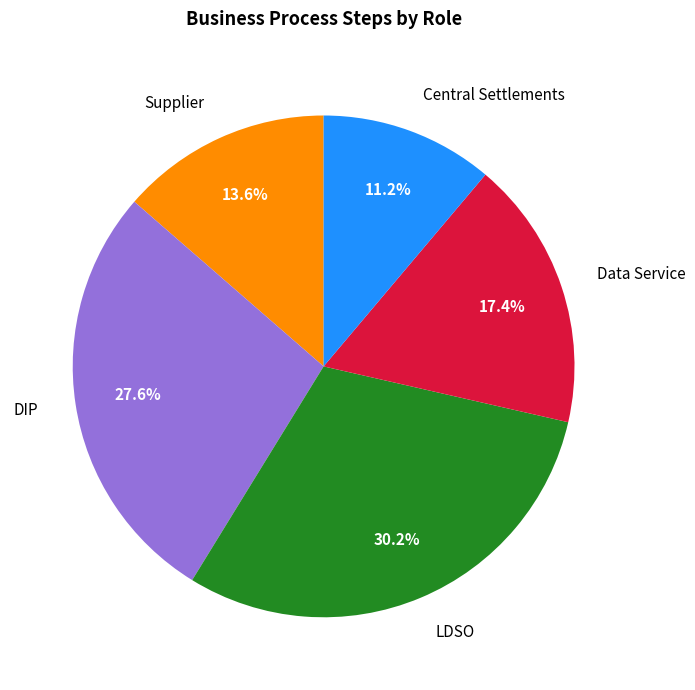

Rank the categories by value from lowest to highest.

Central Settlements, Supplier, Data Service, DIP, LDSO